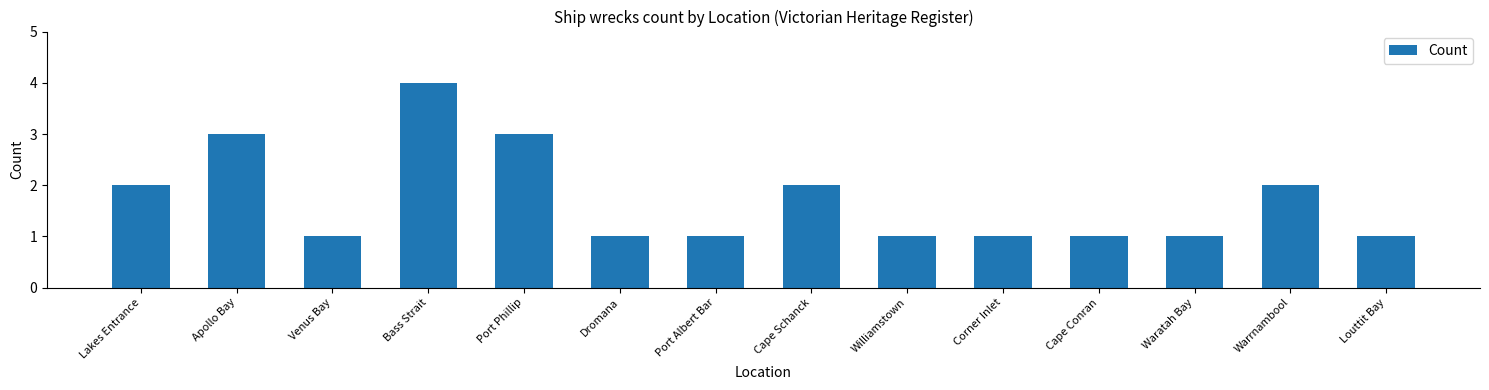

Is it true that the value at Bass Strait is 4?

True